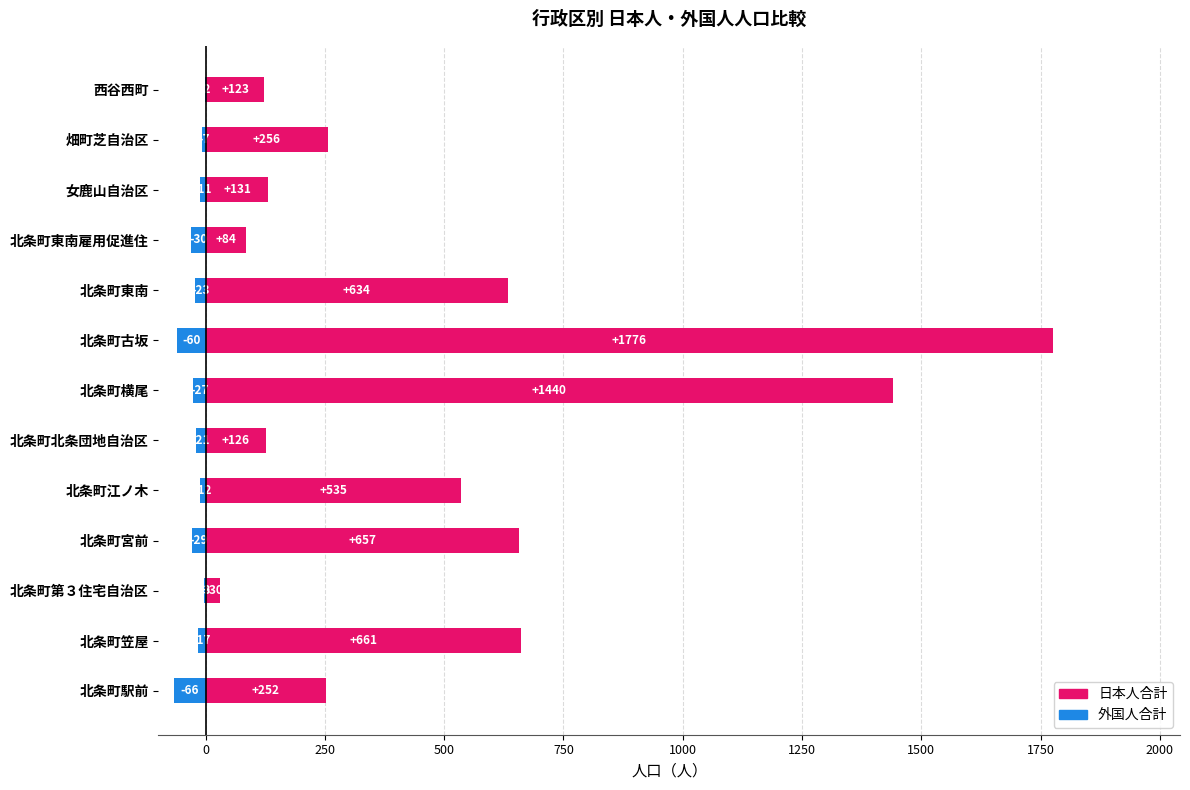

How many series are shown in this chart?

2